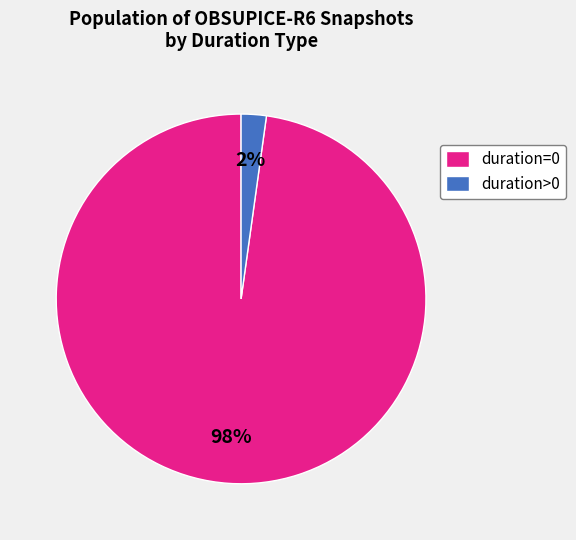

Between duration>0 and duration=0, which is larger?

duration=0